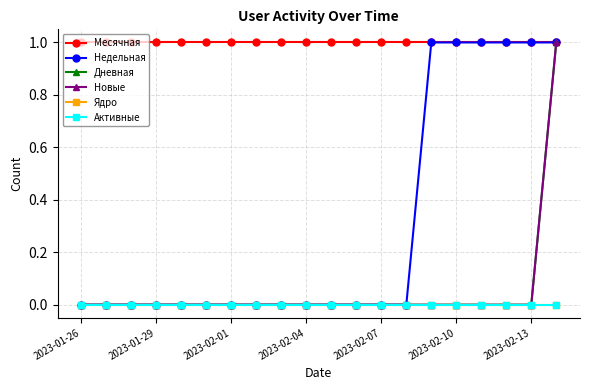

Is this an area chart (filled region under the line)?

No